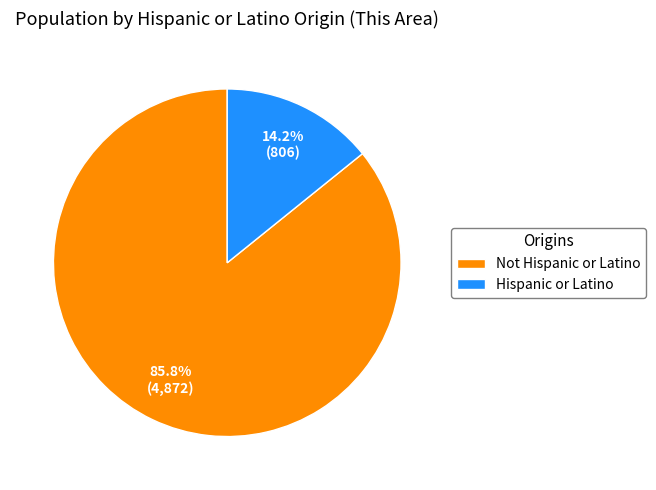

Count the number of slices in the pie.

2